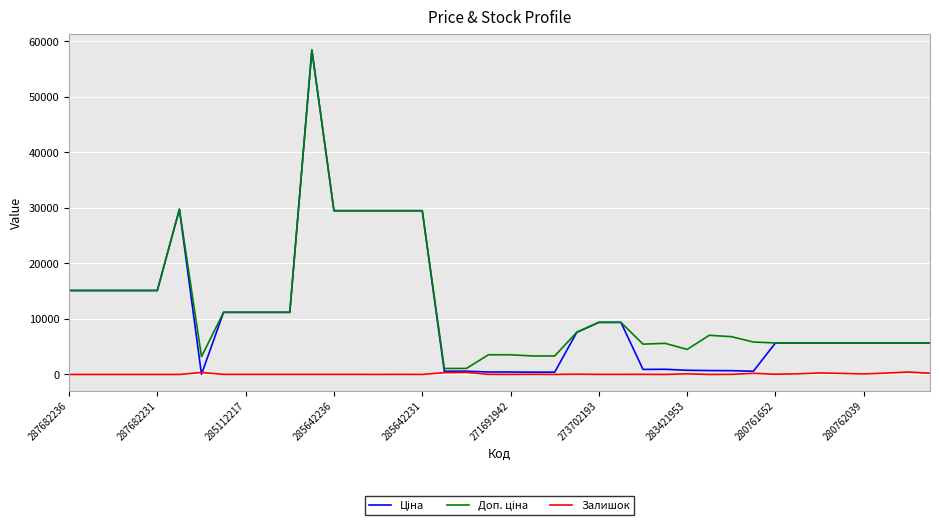

What is the greatest value displayed?

58426.5